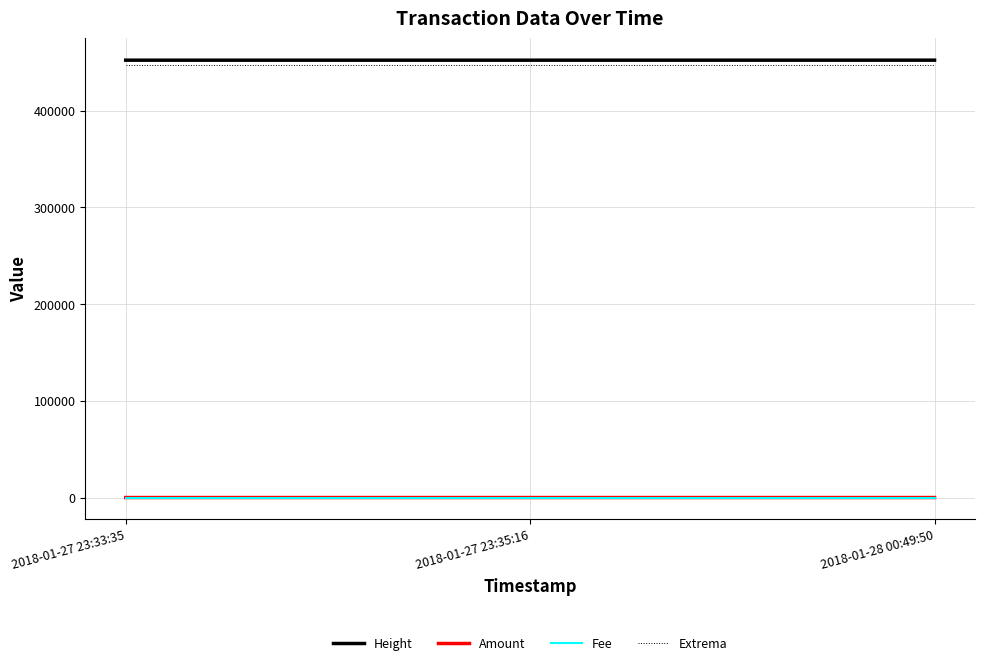

The value of Extrema at 2018-01-28 00:49:50 is 447644.6. True or false?

True